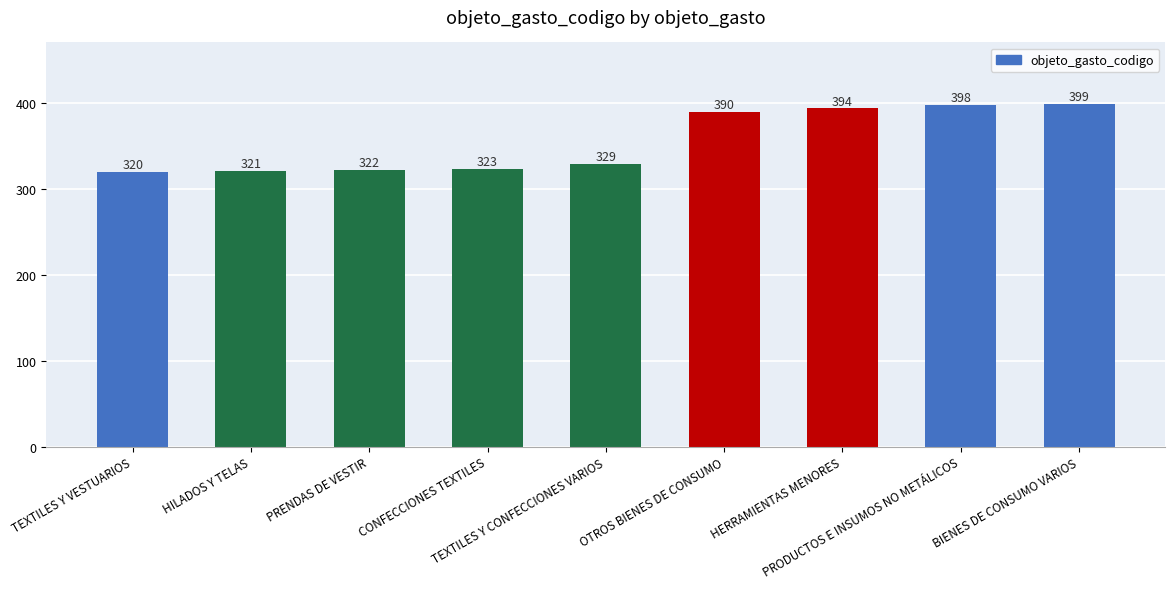

Is it true that the value at PRENDAS DE VESTIR is 78?

False